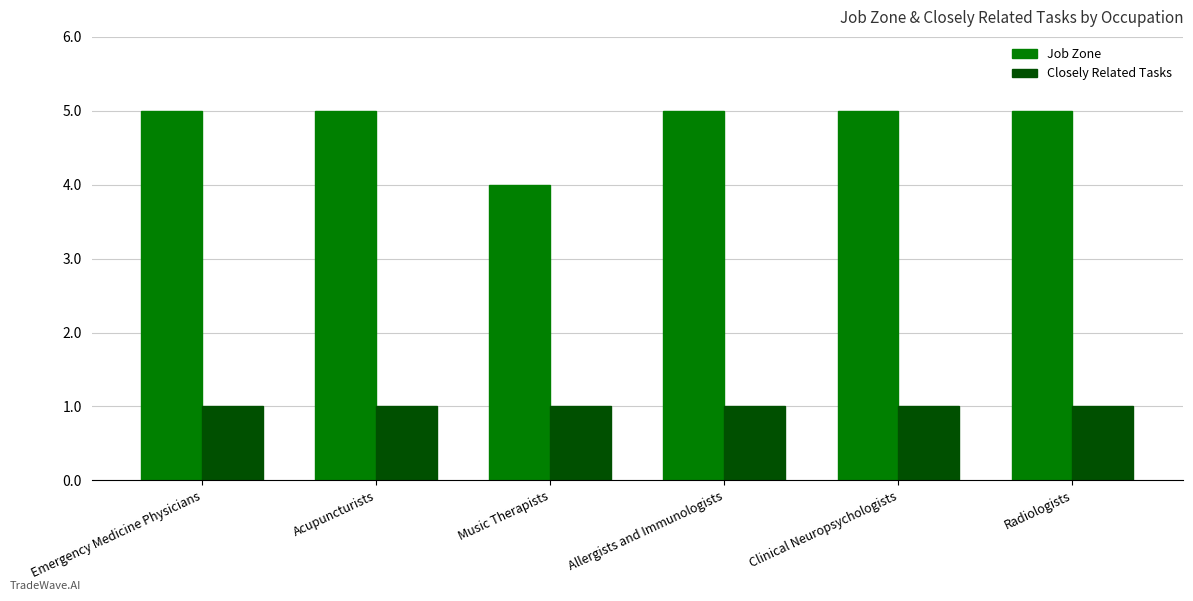

True or false: Job Zone has a value of 6 at Music Therapists.

False